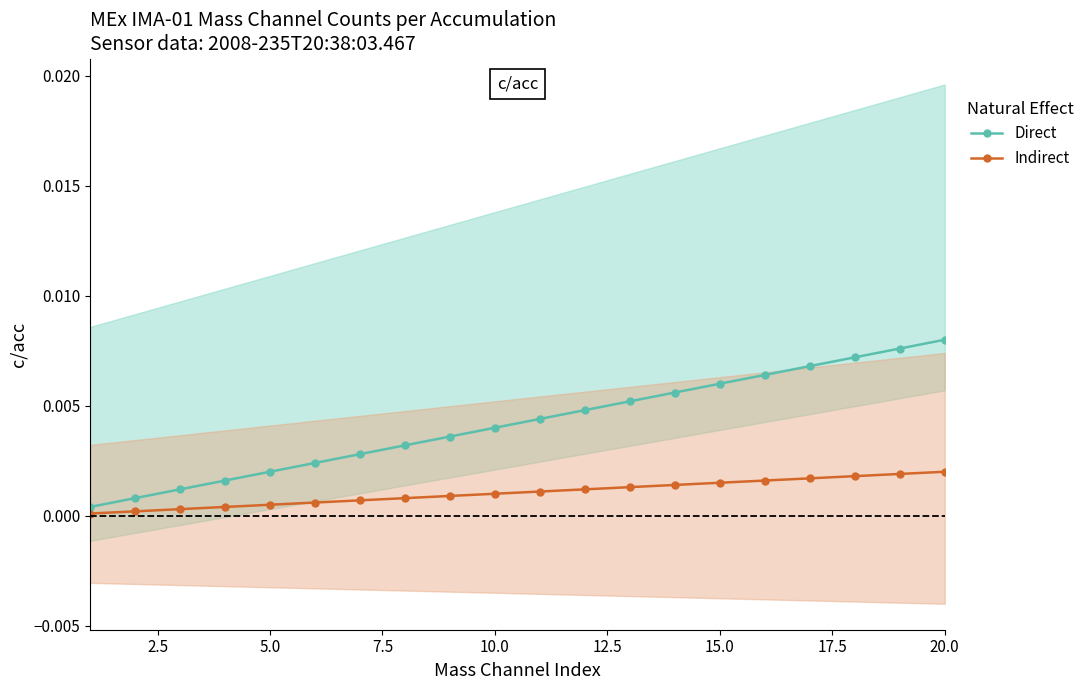

Which series has the largest total across all categories?

Direct